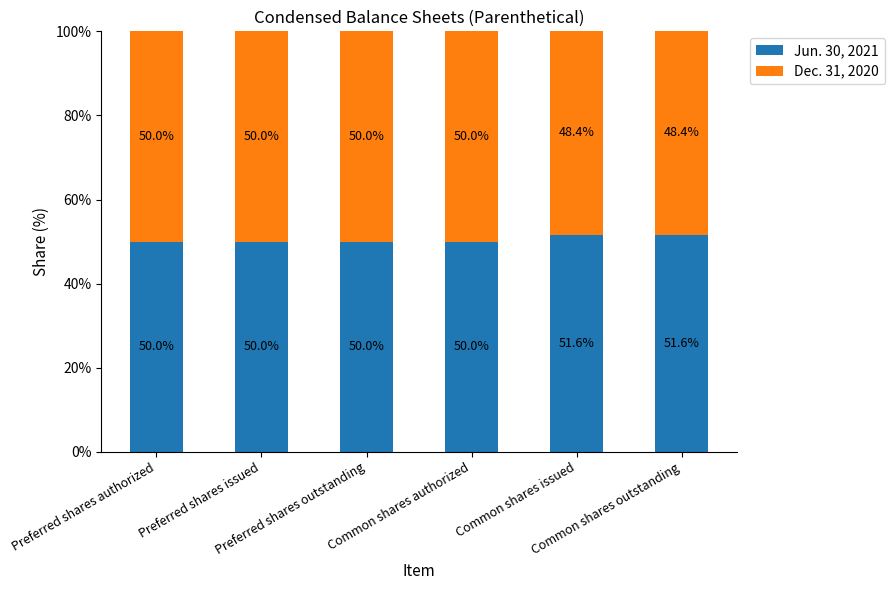

What is the lowest value of the Jun. 30, 2021 series?

50.0